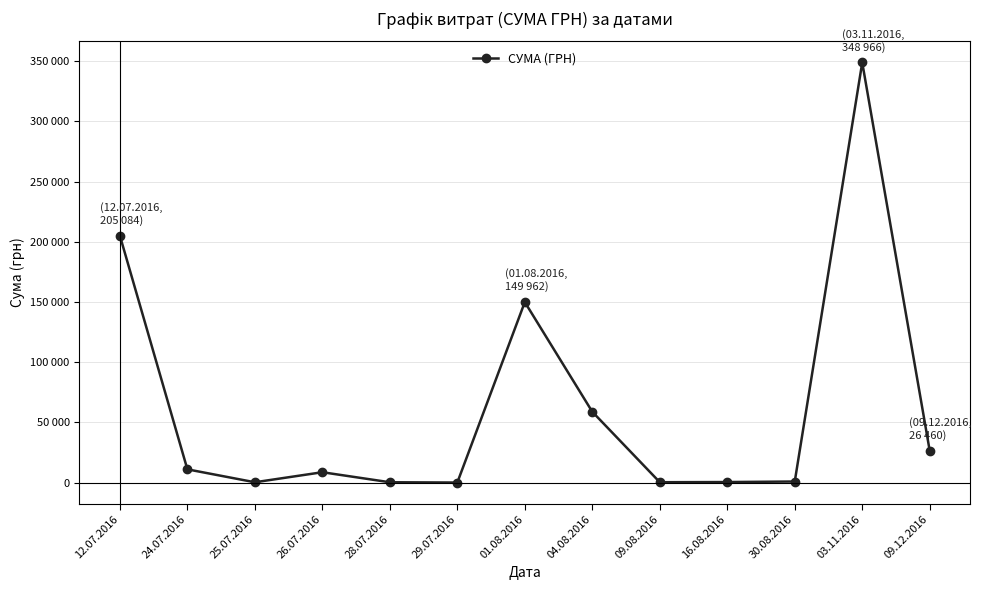

Does the chart have visible grid lines?

Yes